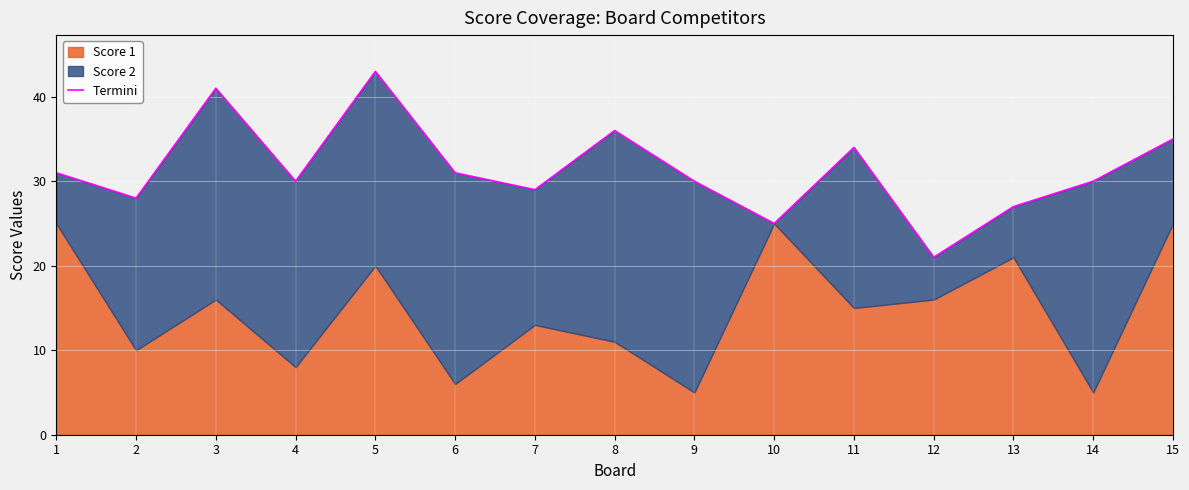

What is the maximum value shown in the chart?

43